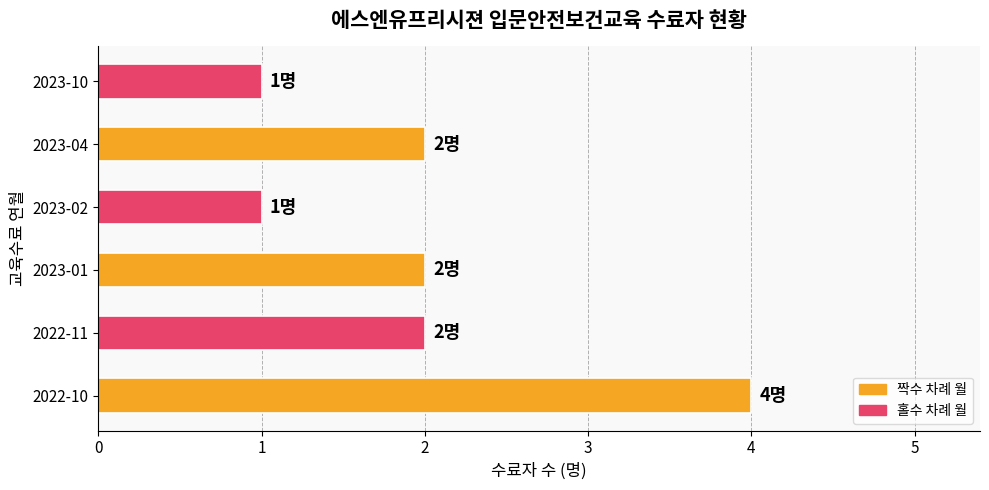

What is the difference between the maximum and minimum values?

3